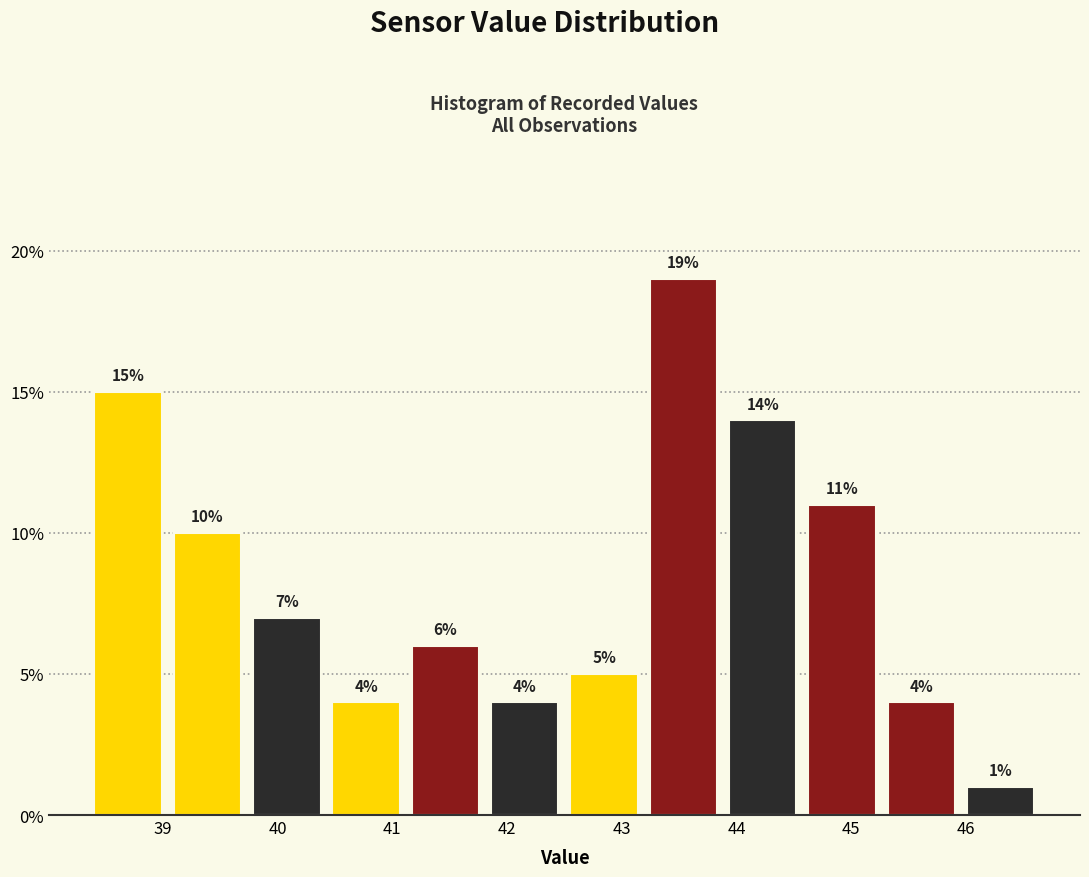

Over which range of the x-axis is the bar tallest?

43.2 to 43.9